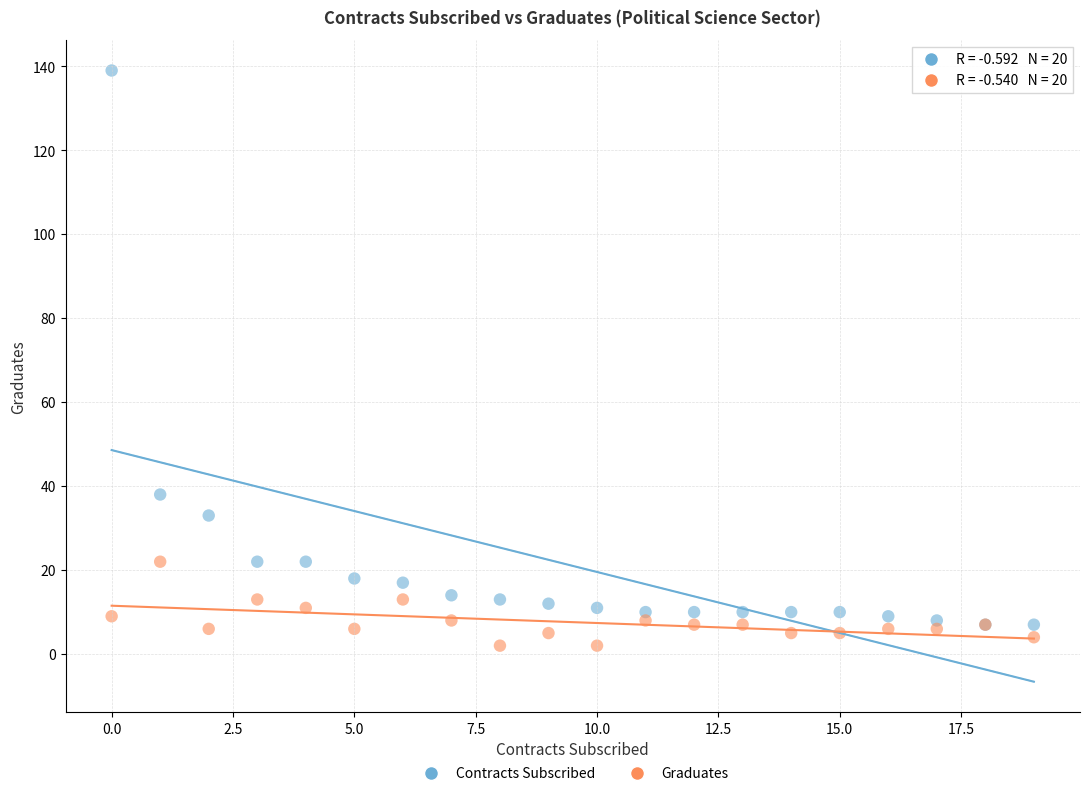

Across all series, what Y value is closest to 70?

38